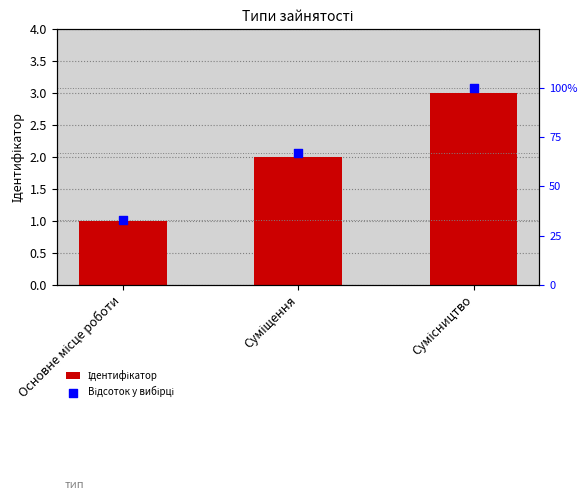

Is the value of Ідентифікатор at Суміщення greater than the value of Відсоток у вибірці at Сумісництво?

No